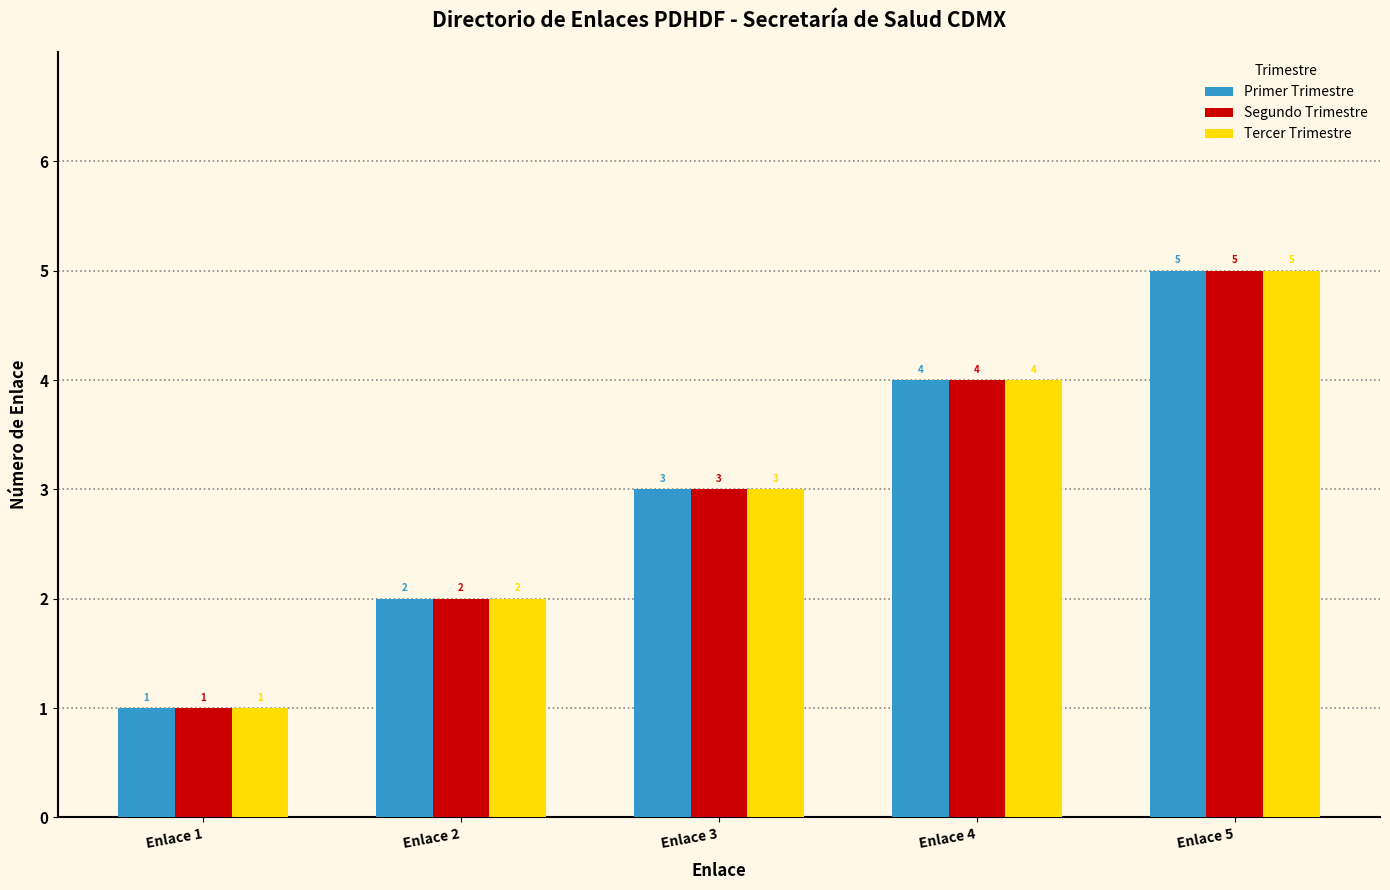

What is the maximum value for Tercer Trimestre?

5